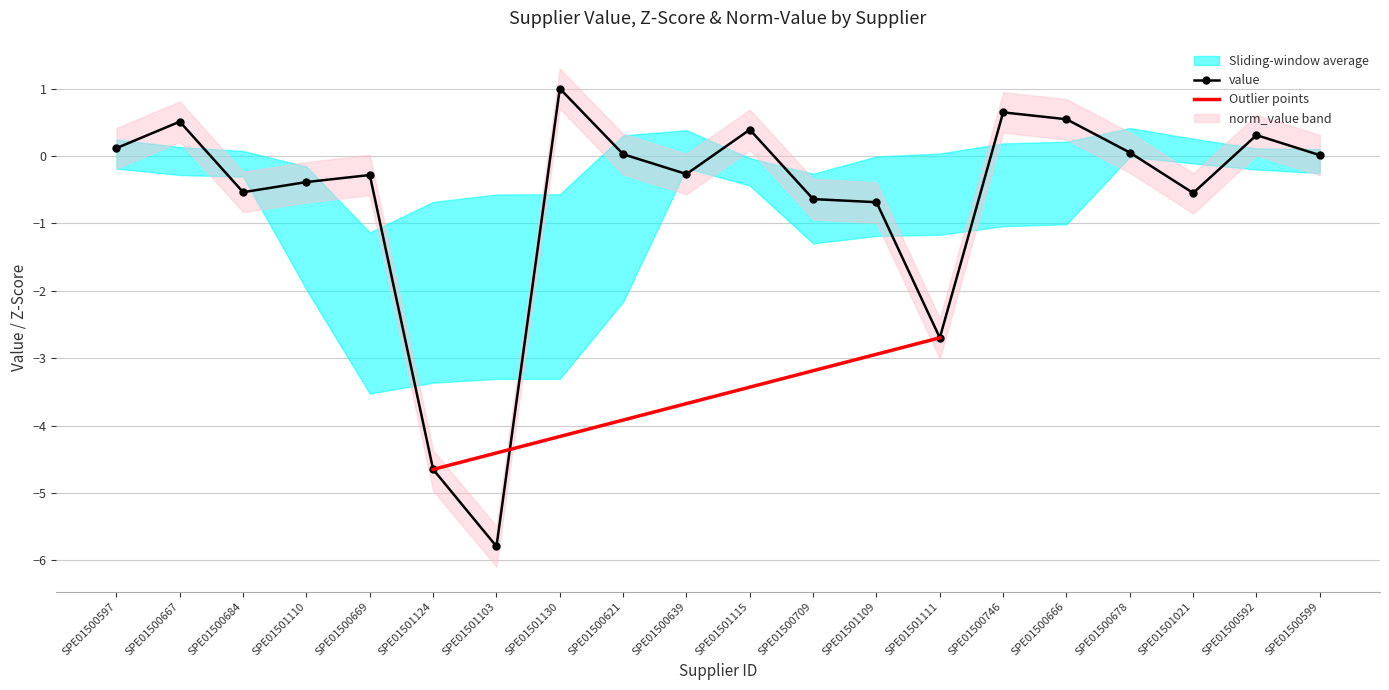

How many interior local valleys does the norm_value series have?

5